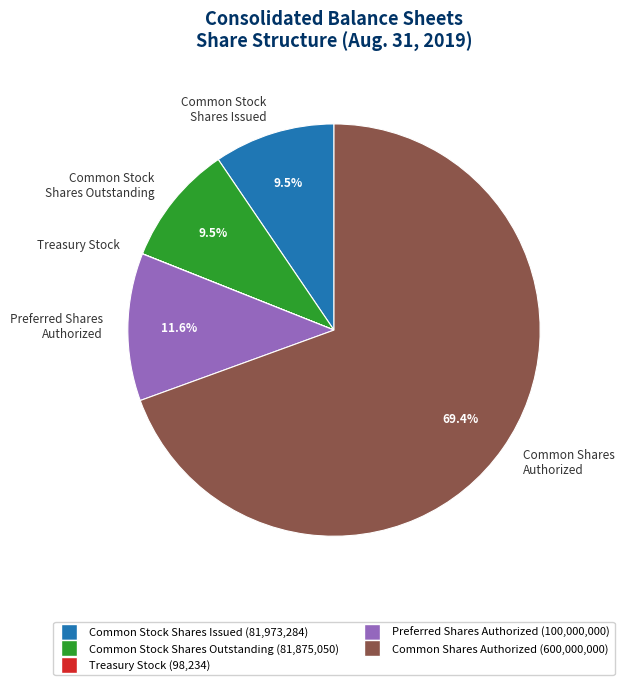

The Preferred Shares Authorized slice represents 1% of the pie. True or false?

False